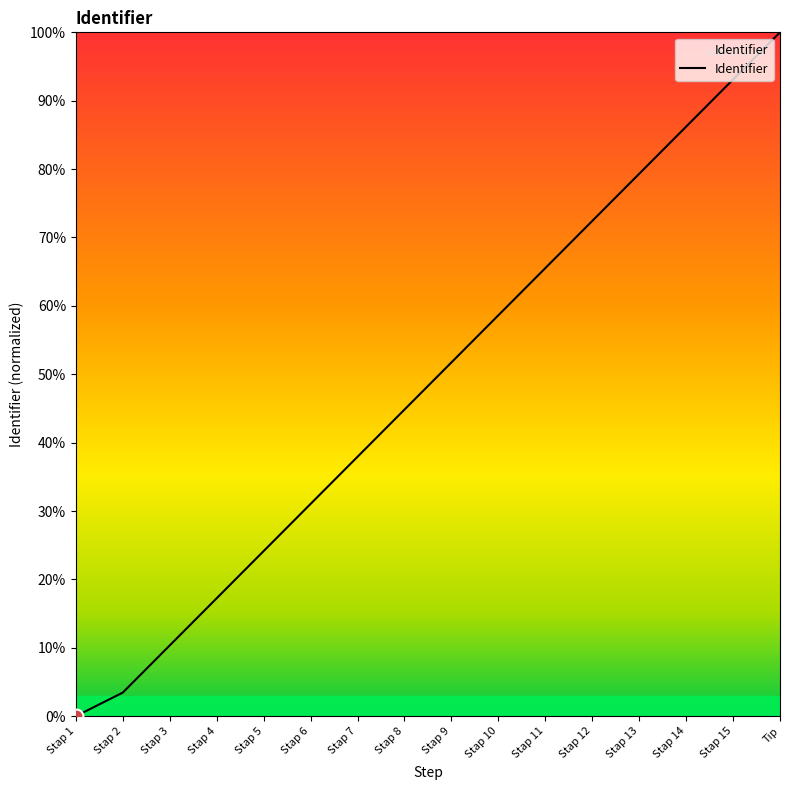

Which category has the highest value across all series?

Tip